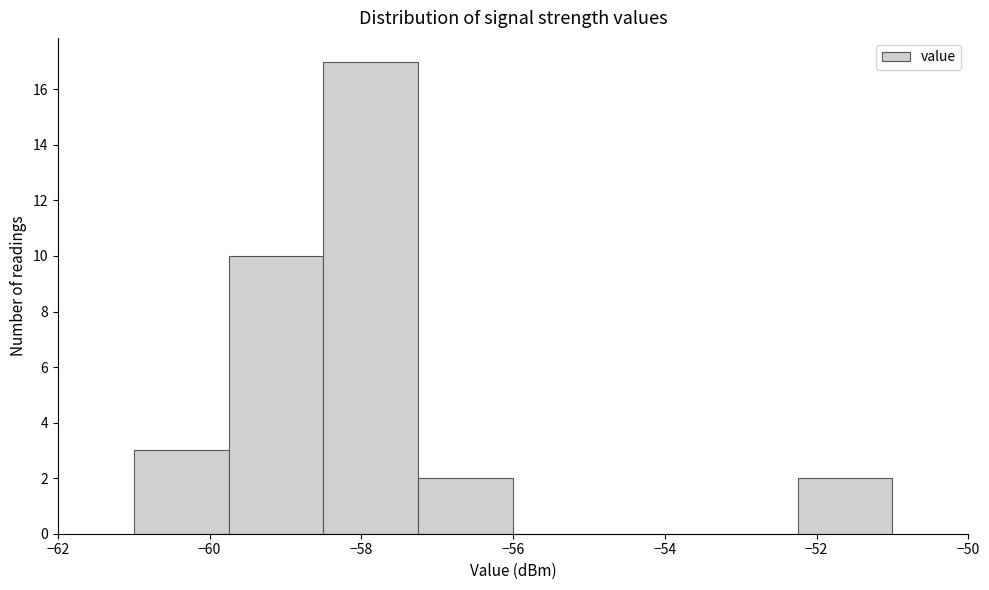

How tall is the bar that spans -57.25 to -56.00 on the x-axis? Neither the bar edges nor the heights are printed on the chart, so give them approximately, as read against the axes.

2